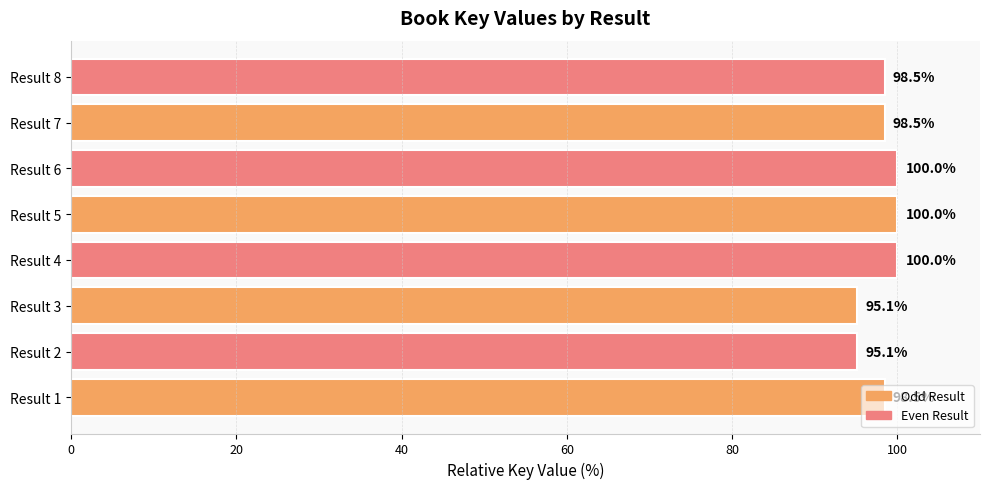

What is the minimum value shown in the chart?

95.1